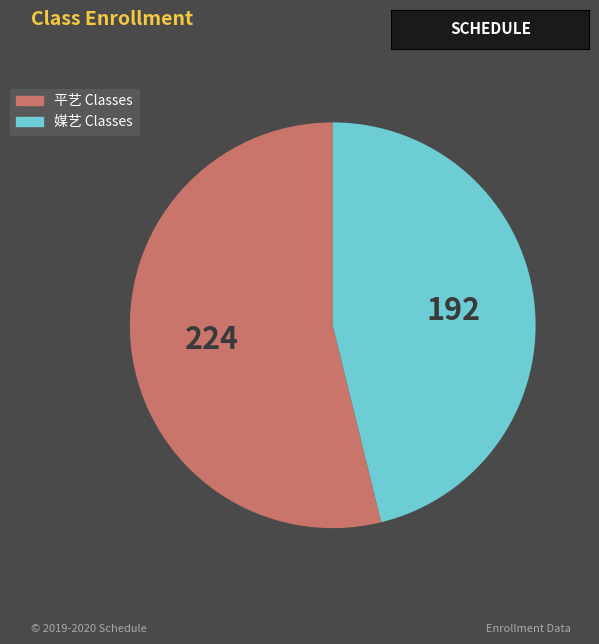

Does any single category account for the majority?

Yes